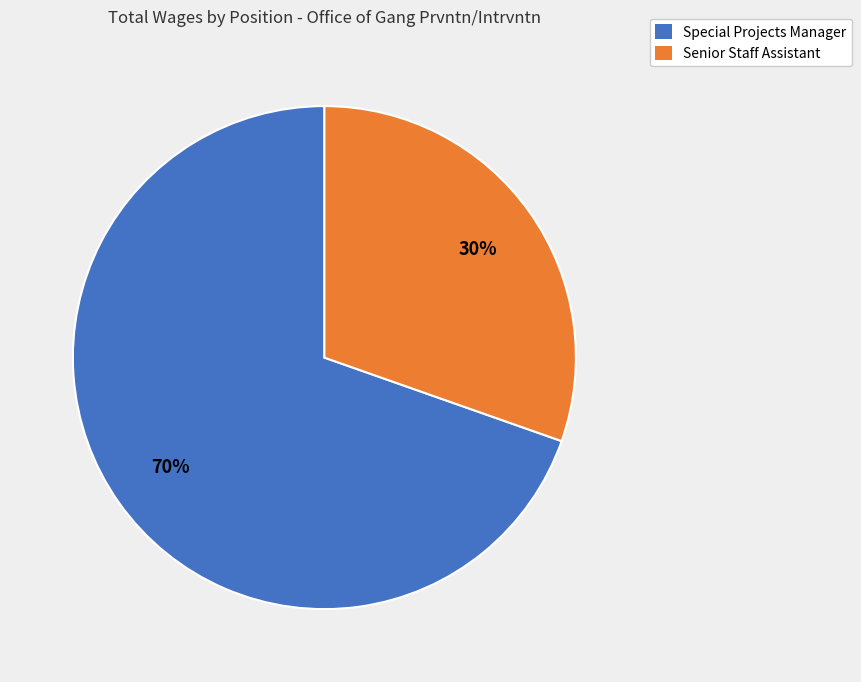

Which slice is the largest?

Special Projects Manager